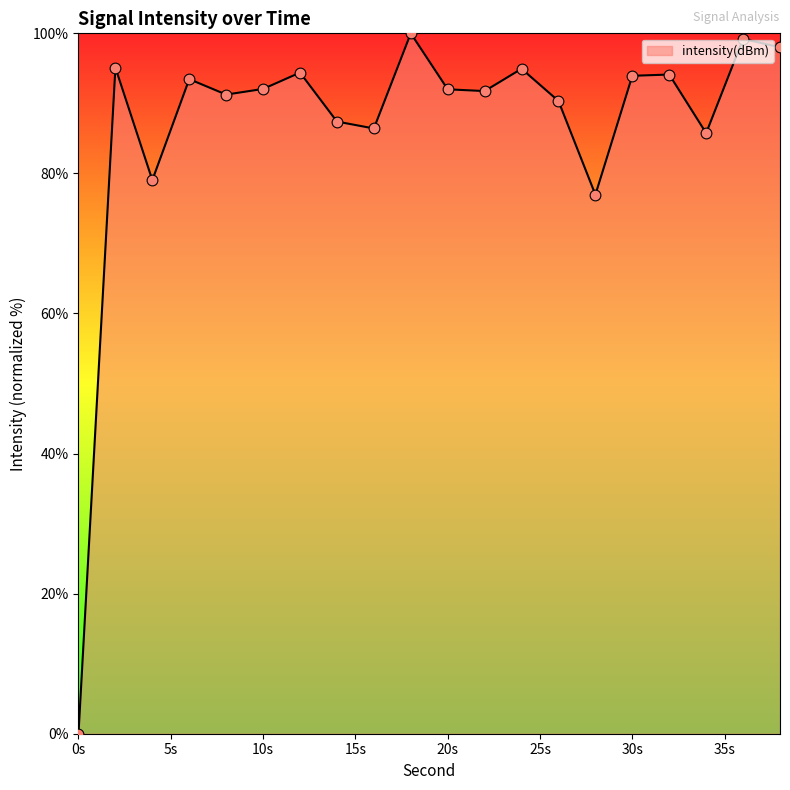

What is the greatest value displayed?

100.0